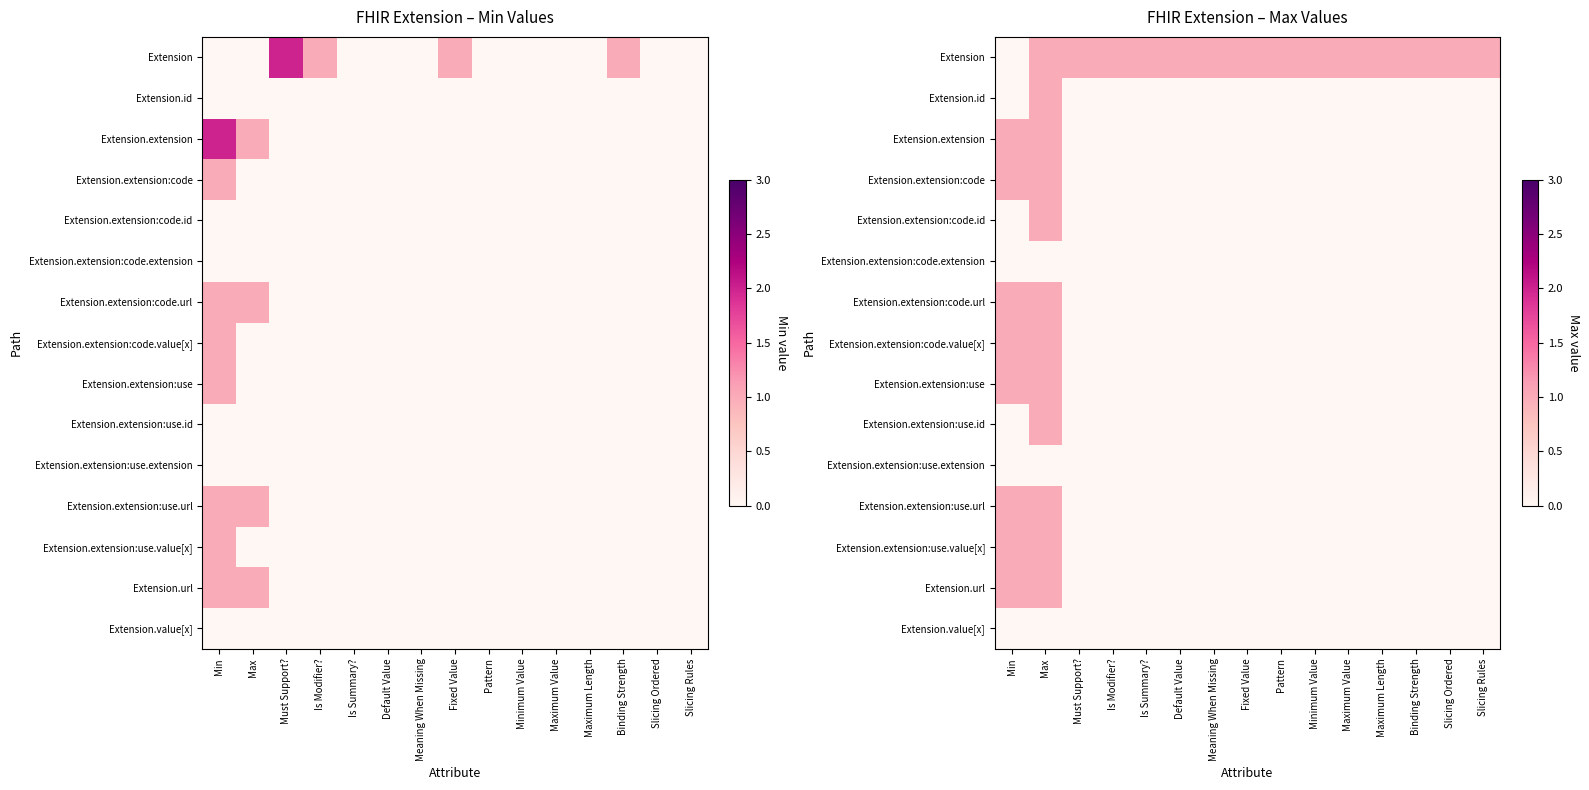

List the labels in order of Extension.url value, largest first.

Min, Max, Must Support?, Is Modifier?, Is Summary?, Default Value, Meaning When Missing, Fixed Value, Pattern, Minimum Value, Maximum Value, Maximum Length, Binding Strength, Slicing Ordered, Slicing Rules